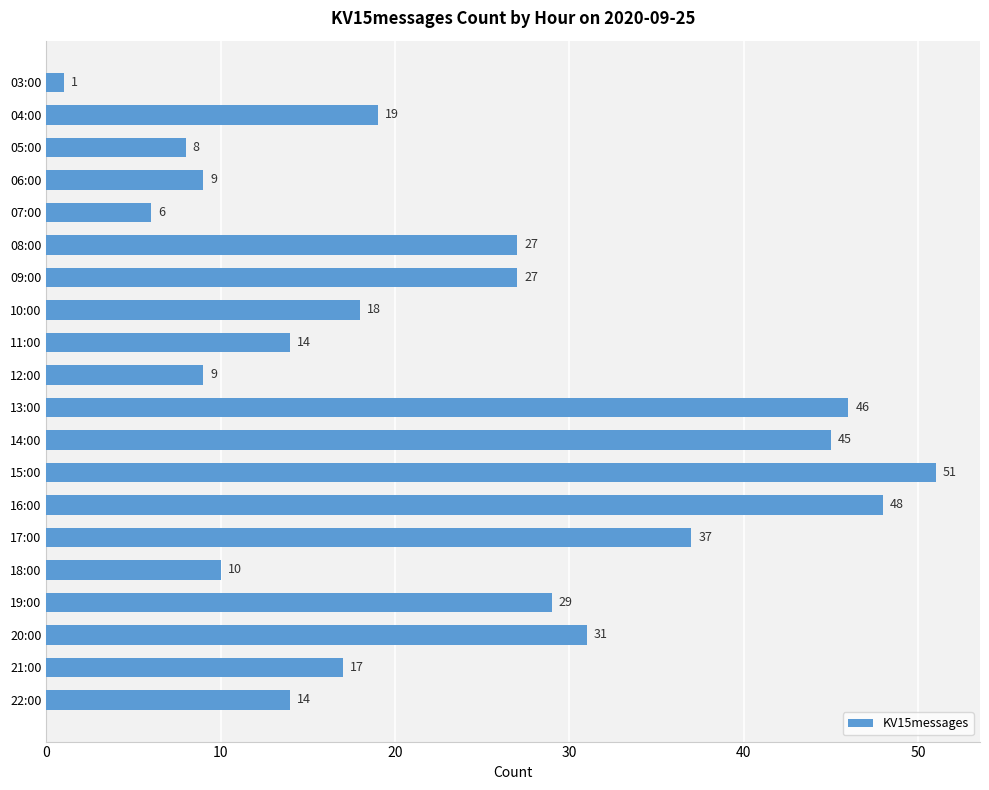

Reading top to bottom, list all the values displayed in this chart.

1	19	8	9	6	27	27	18	14	9	46	45	51	48	37	10	29	31	17	14